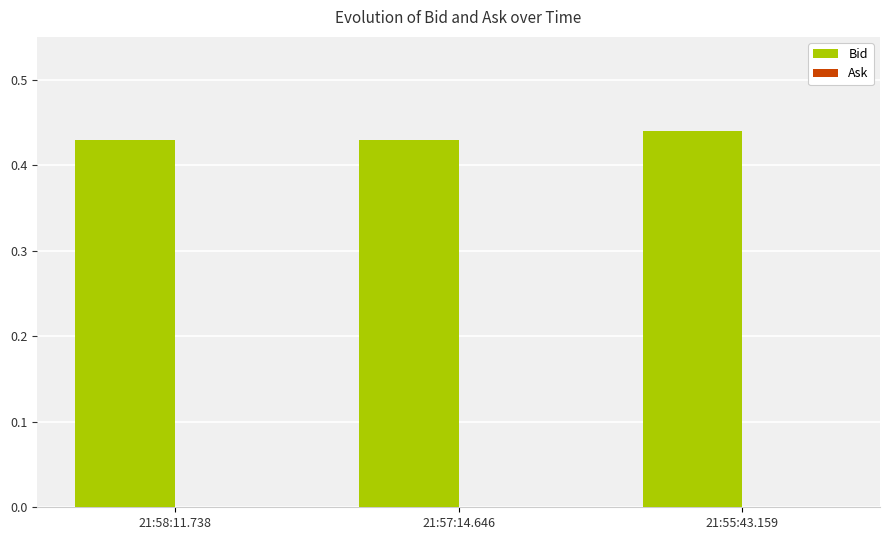

What is the sum of the values at 21:57:14.646 and 21:55:43.159?

0.9